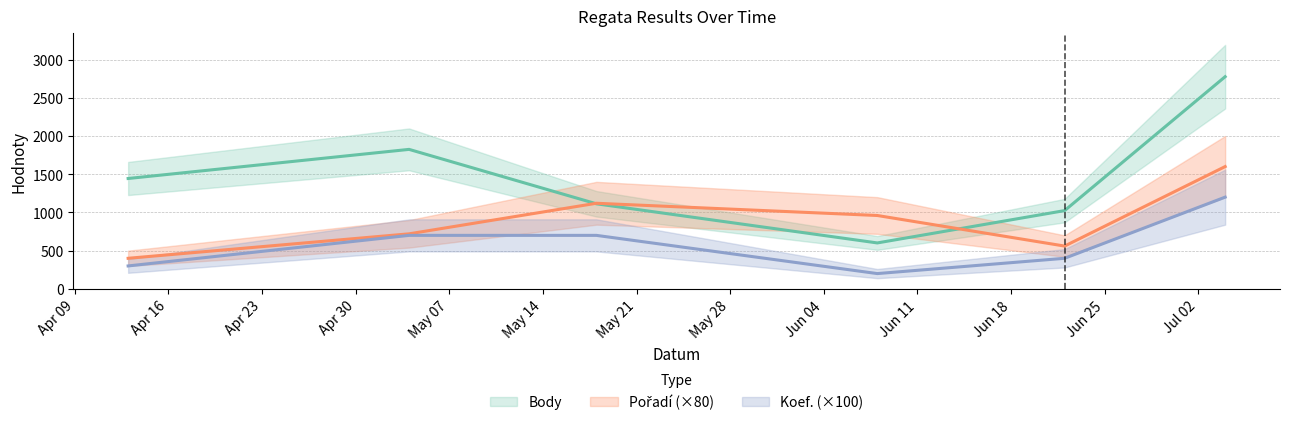

The Body series shows 1024 at 2024-06-22. True or false?

True